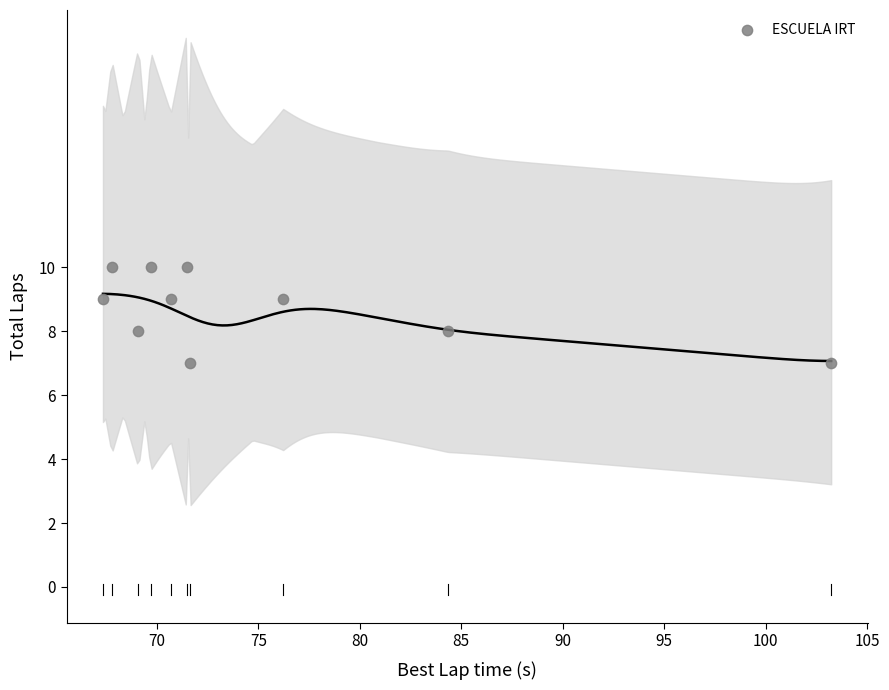

What is the range of Y values (max minus min)?

3